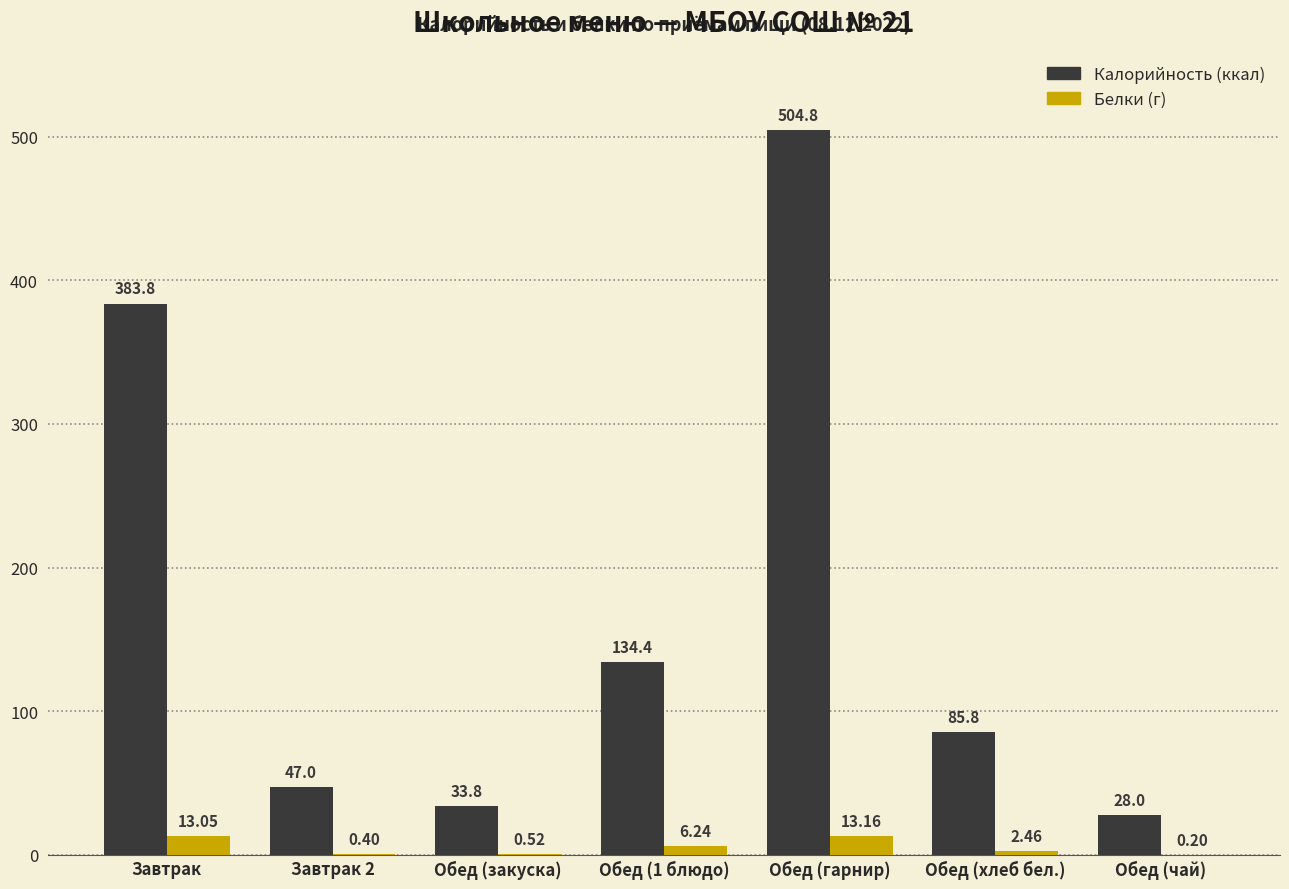

Count the number of data series in this chart.

2